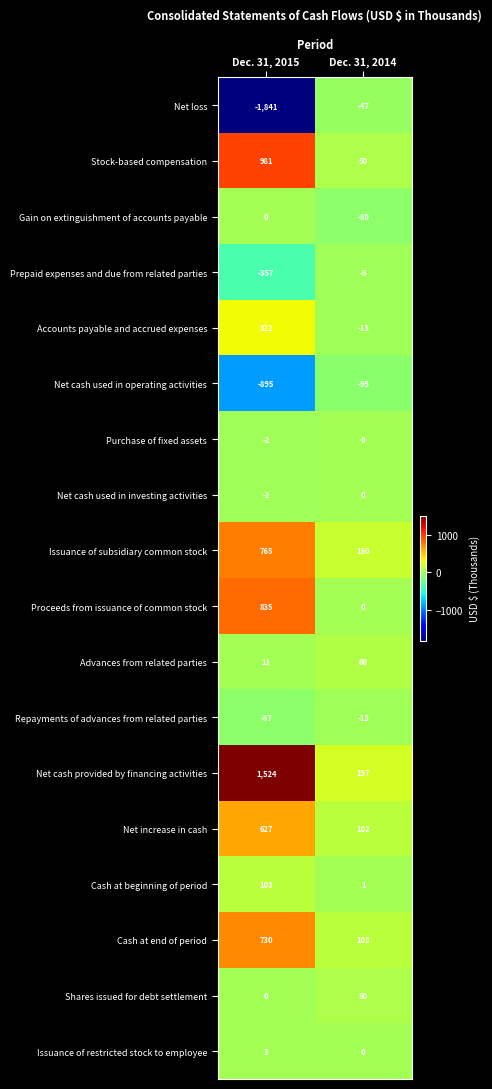

The Issuance of restricted stock to employee series shows 4 at Dec. 31, 2015. True or false?

False